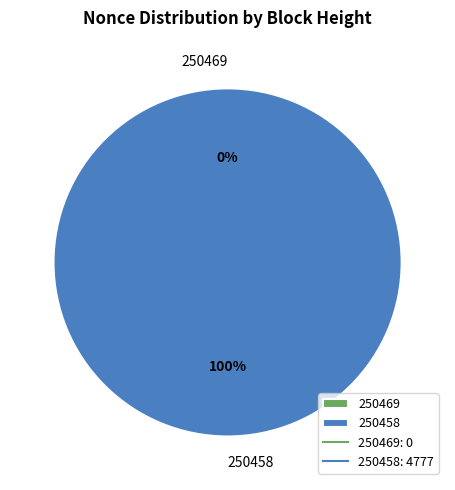

To the nearest percent, what is the difference between the 250469 and 250458 slice percentages?

100%